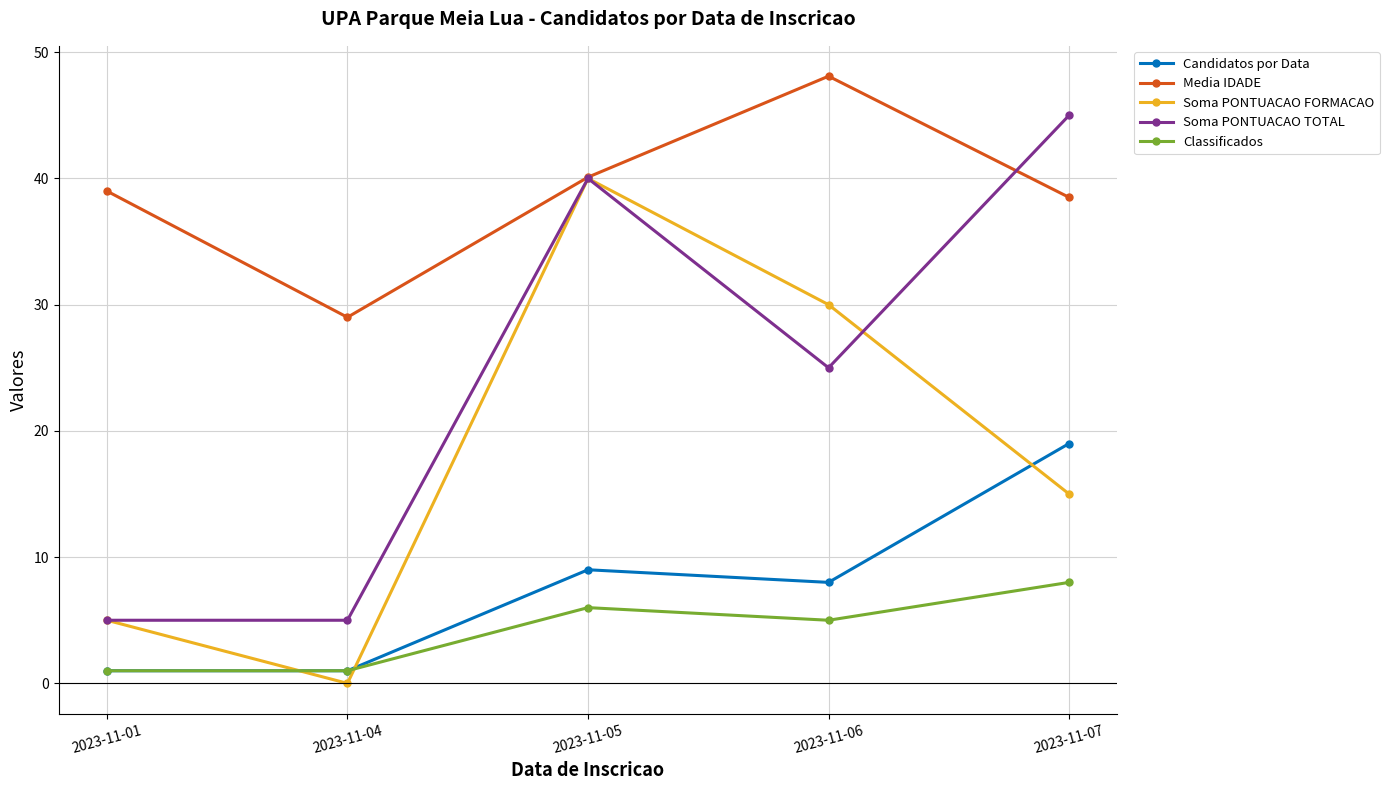

How many series are shown in this chart?

5